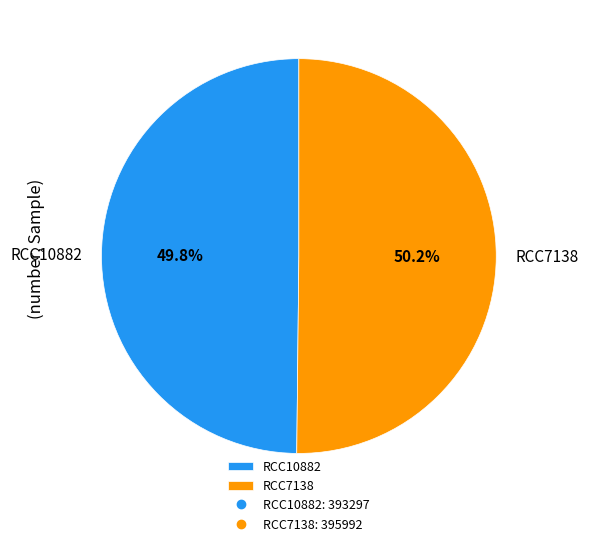

Is it true that RCC10882 is 50% of the pie?

True